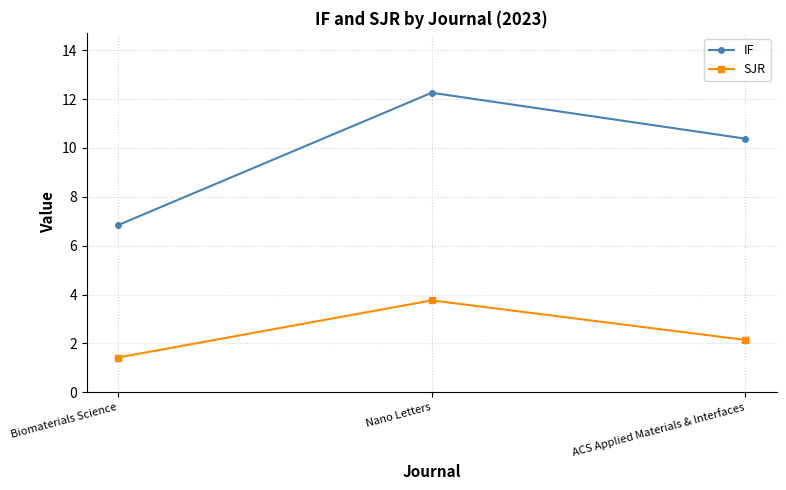

The value of IF at Nano Letters is 18.9. True or false?

False